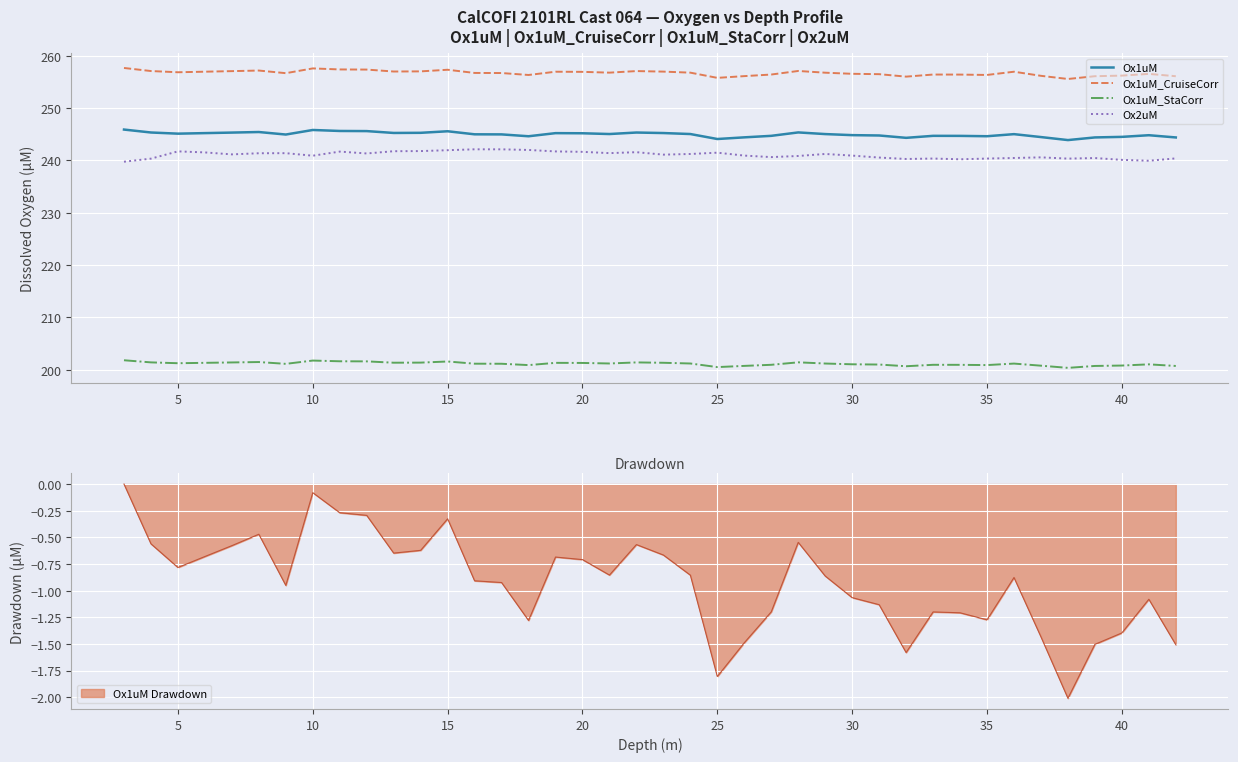

What is the maximum value for Ox1uM_CruiseCorr?

257.7